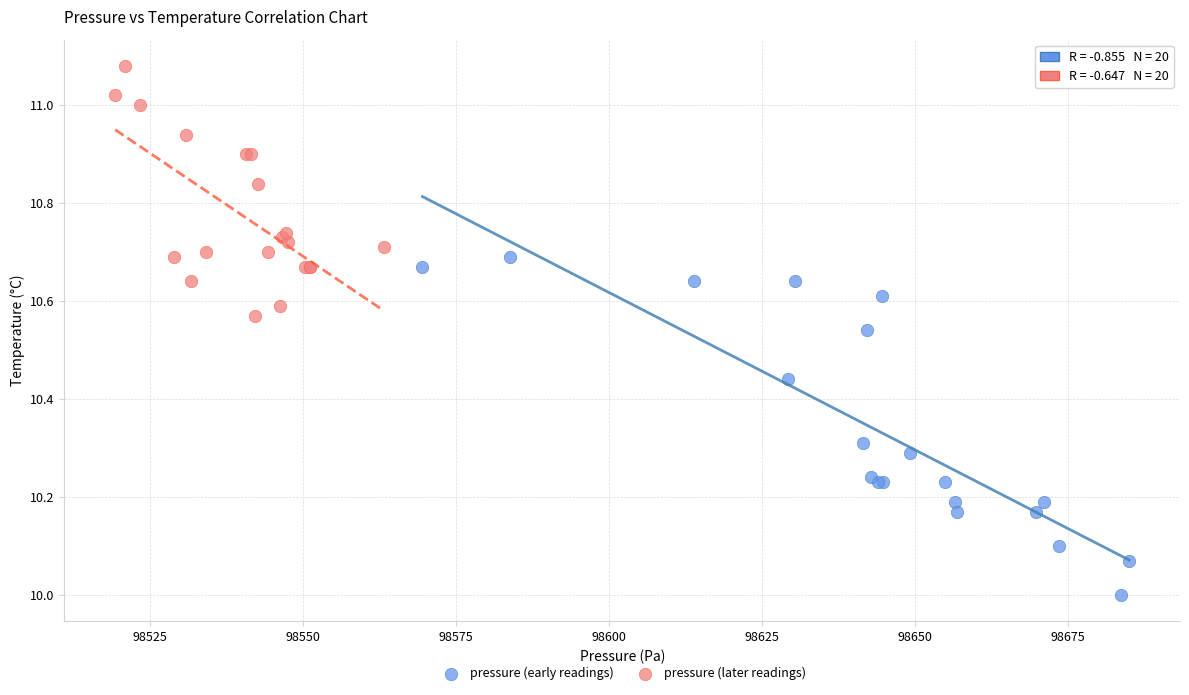

Which series reaches the minimum Y coordinate?

pressure (early readings)